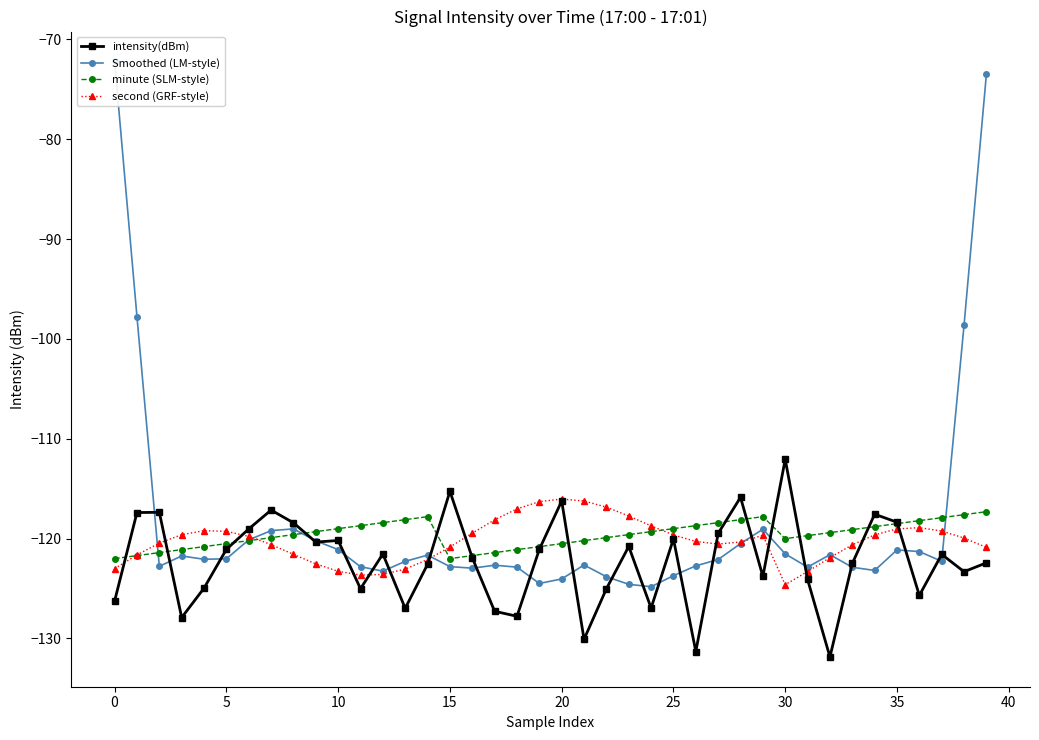

Rank the series by their average value, from highest to lowest.

Smoothed (LM-style), minute (SLM-style), second (GRF-style), intensity(dBm)